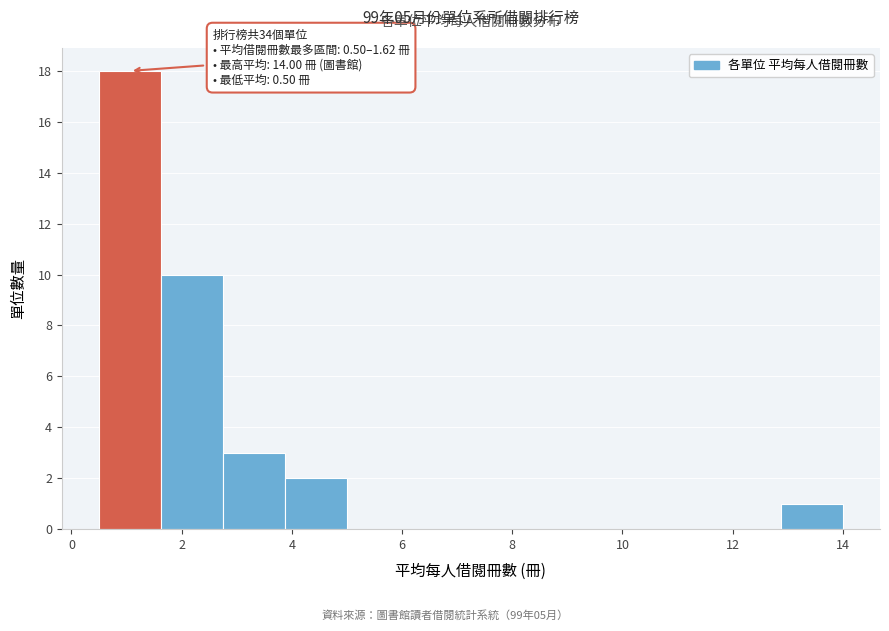

Over which range of the x-axis is the bar tallest?

0.6 to 1.6